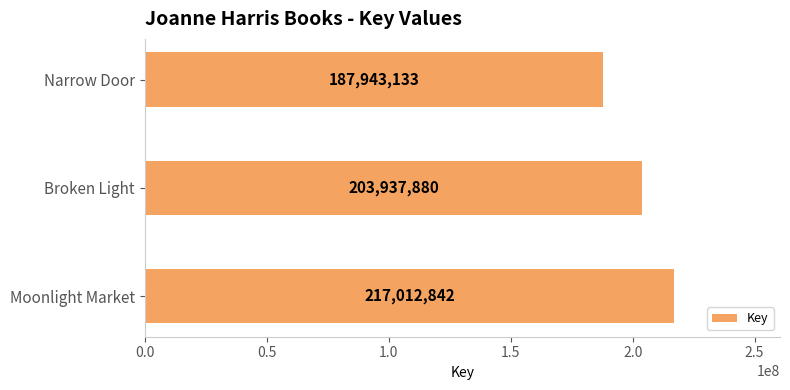

Reading top to bottom, what are all the values shown in this chart?

187943133	203937880	217012842